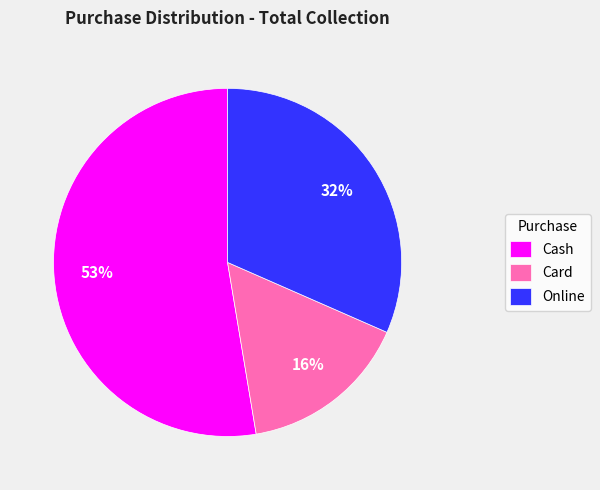

Is the sum of Card and Online greater than half?

No